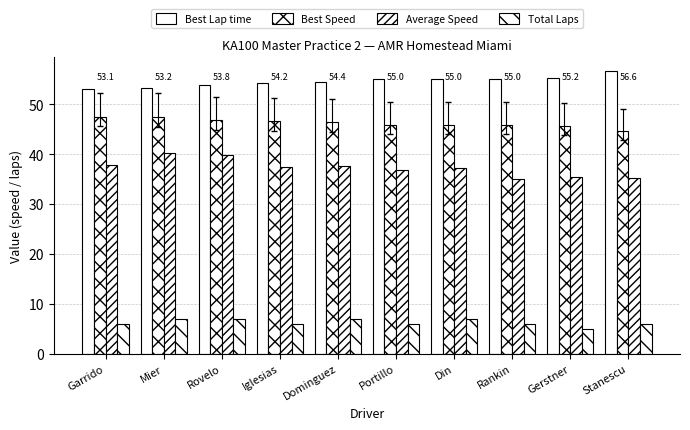

Does the chart contain stacked bars?

No